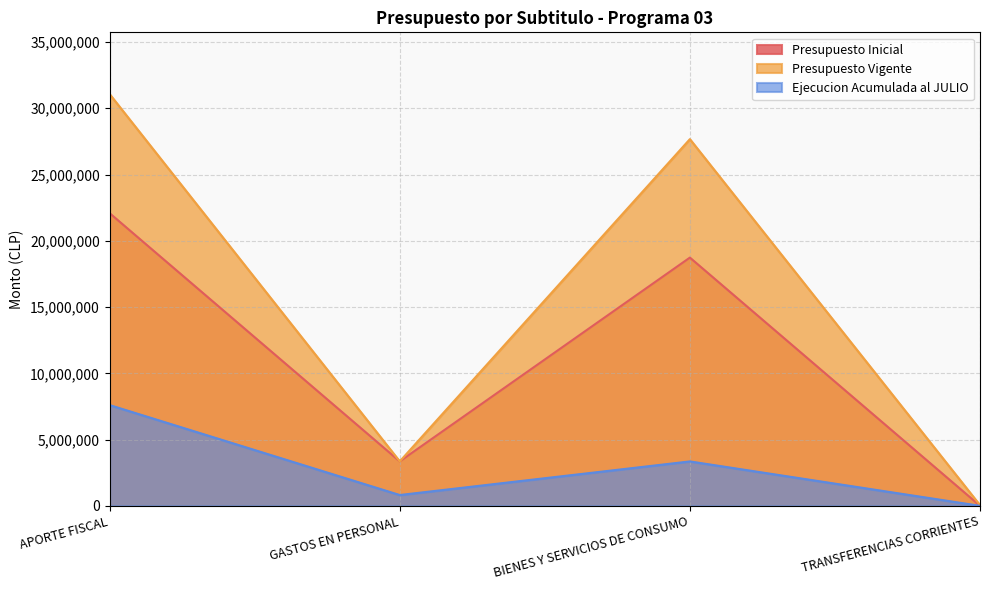

Rank the series by their maximum value, from highest to lowest.

Presupuesto Vigente, Presupuesto Inicial, Ejecucion Acumulada al JULIO